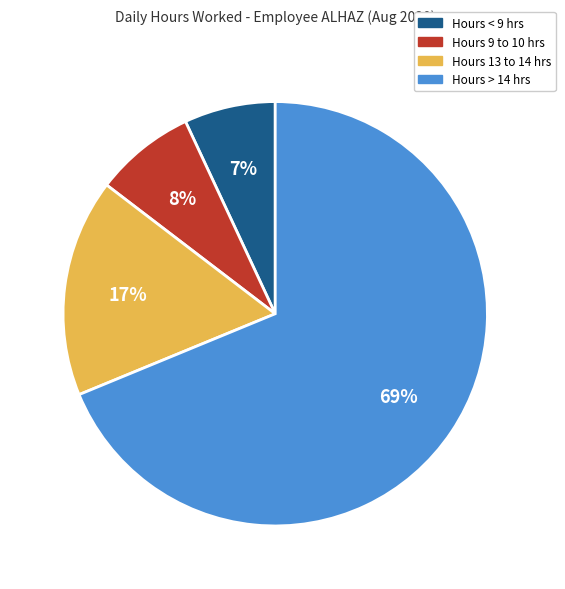

To the nearest percent, what is the average slice percentage?

25%